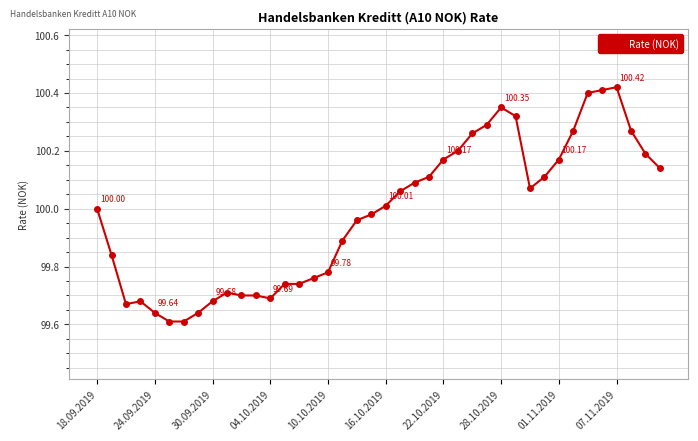

What is the difference between the maximum and minimum values?

0.8